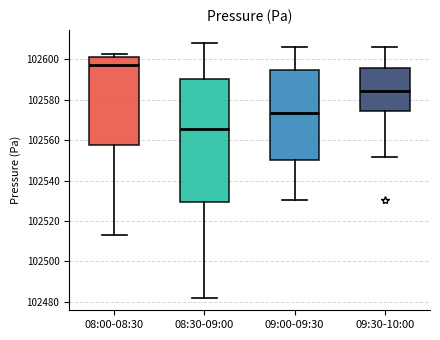

Reading left to right, read every box against the y-axis: the position of its median line, the range the box covers, and the ends of its whiskers. The values are not printed on the chart, so give them approximately, as read against the axis.

08:00-08:30: median 102598, box 102558 to 102602, whiskers 102514 to 102602 (just above the box's upper edge)
08:30-09:00: median 102566, box 102530 to 102590, whiskers 102482 to 102608
09:00-09:30: median 102574, box 102550 to 102594, whiskers 102530 to 102606
09:30-10:00: median 102584, box 102574 to 102596, whiskers 102552 to 102606